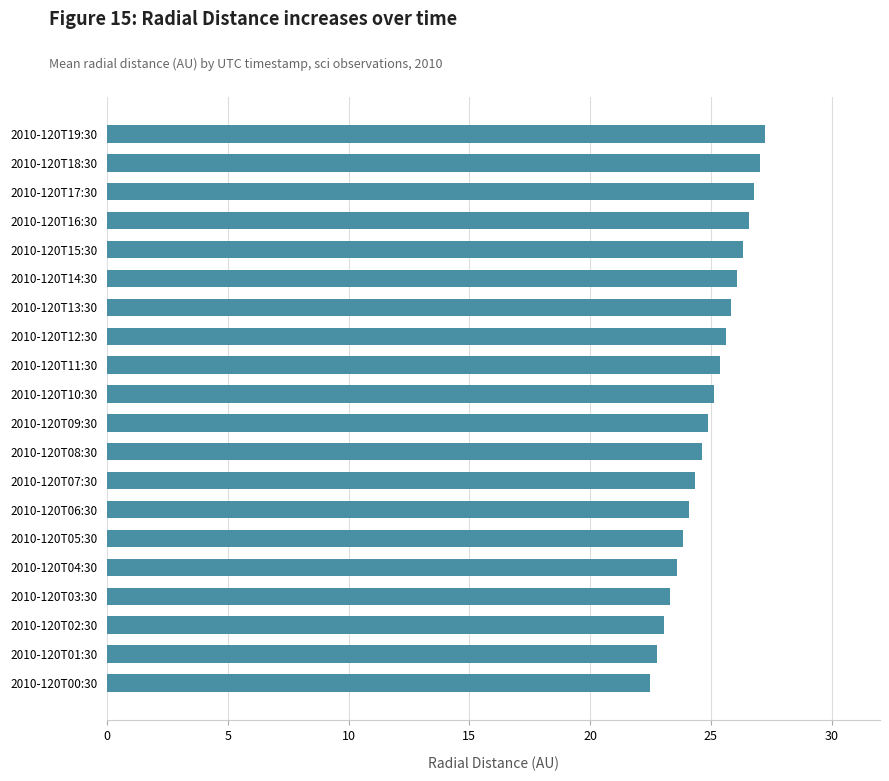

How many series are shown in this chart?

1